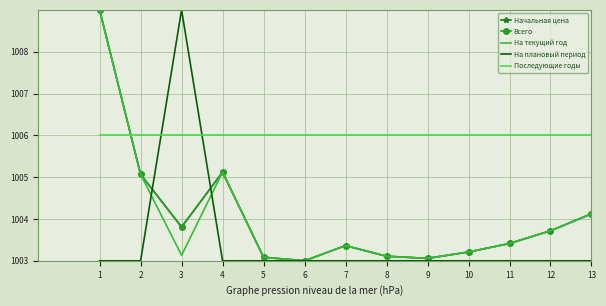

What is the sum of all Начальная цена values?

13053.1